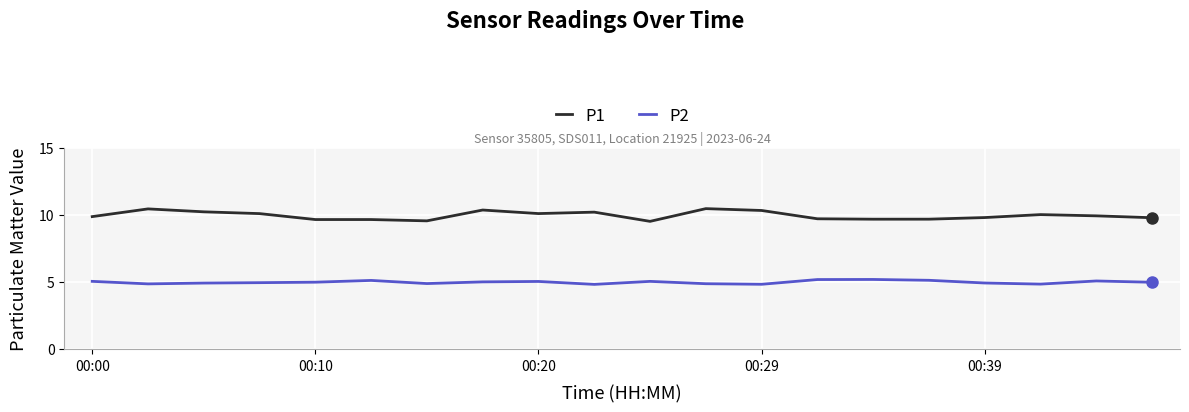

List the series in order of their peak value, highest first.

P1, P2